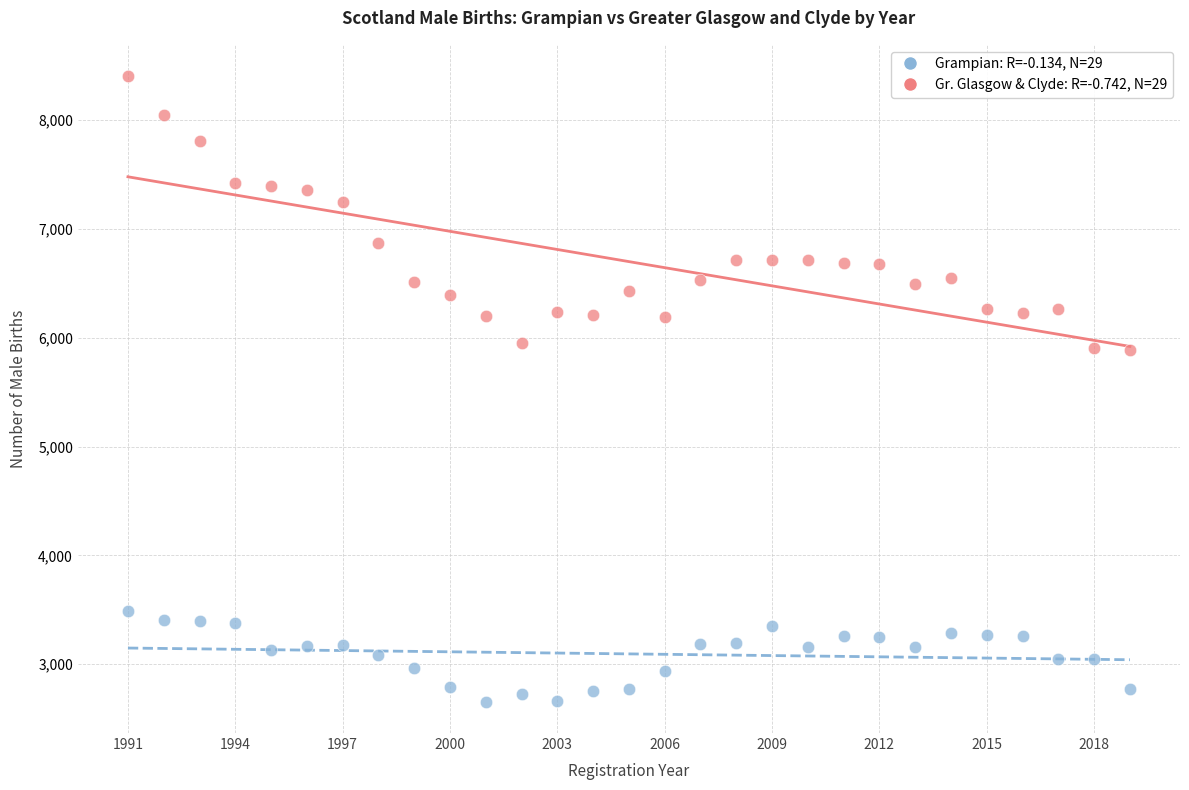

Across all data points, what is the range of X values (max minus min)?

28